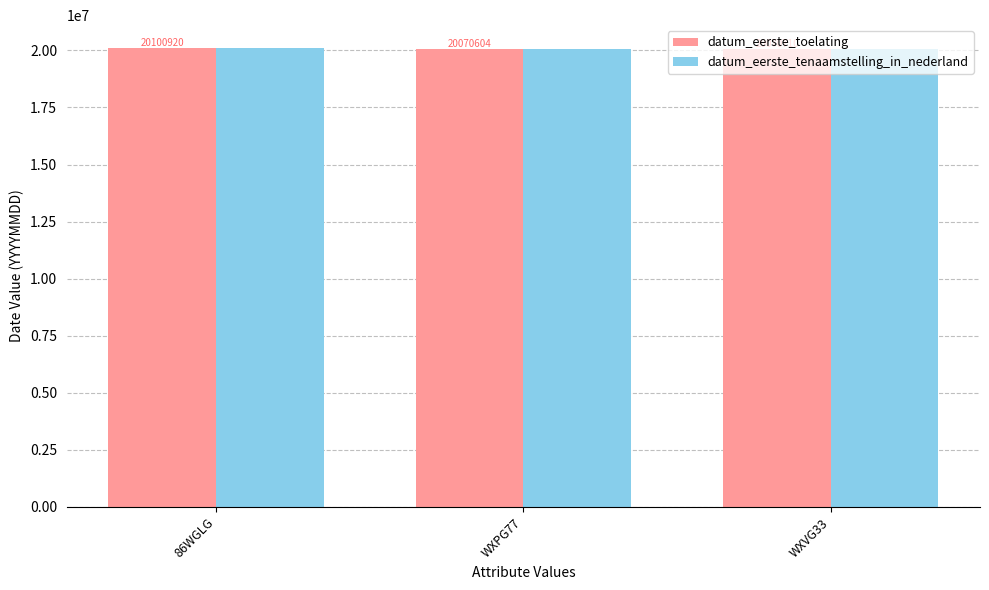

What is the sum of the datum_eerste_tenaamstelling_in_nederland values at WXVG33 and WXPG77?

40141314